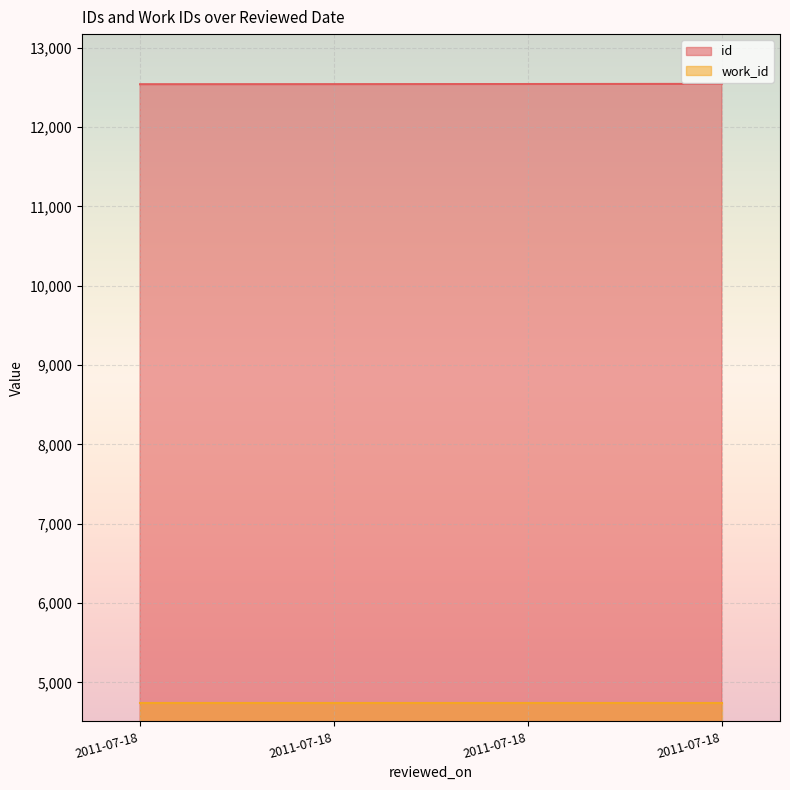

What is the value of the 3rd point from the left?

12540